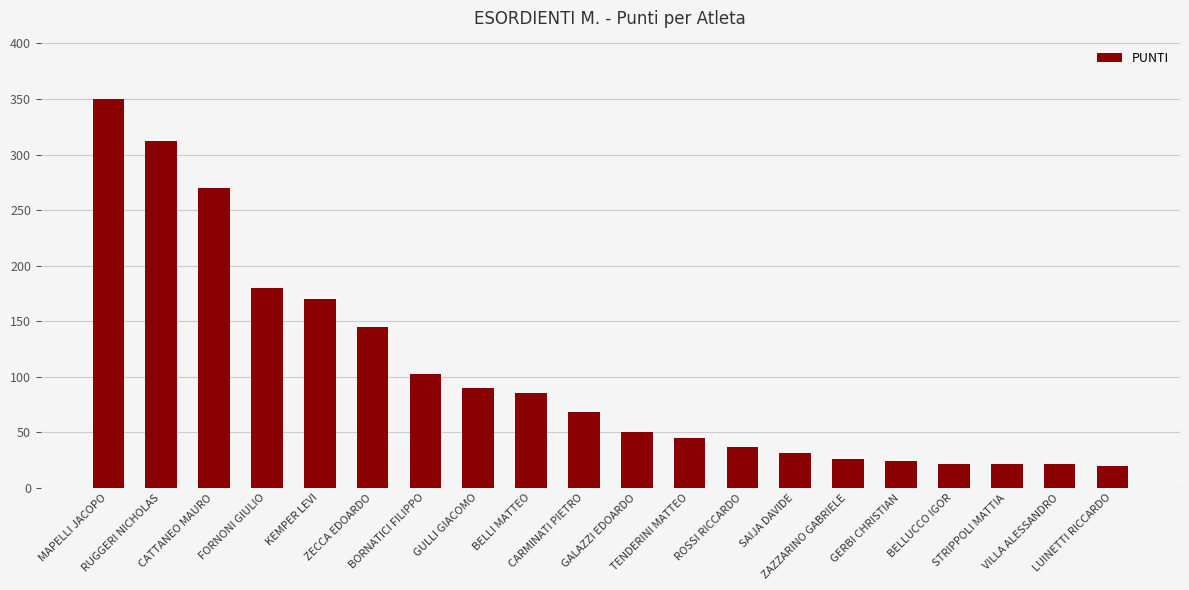

What is the sum of all values?

2068